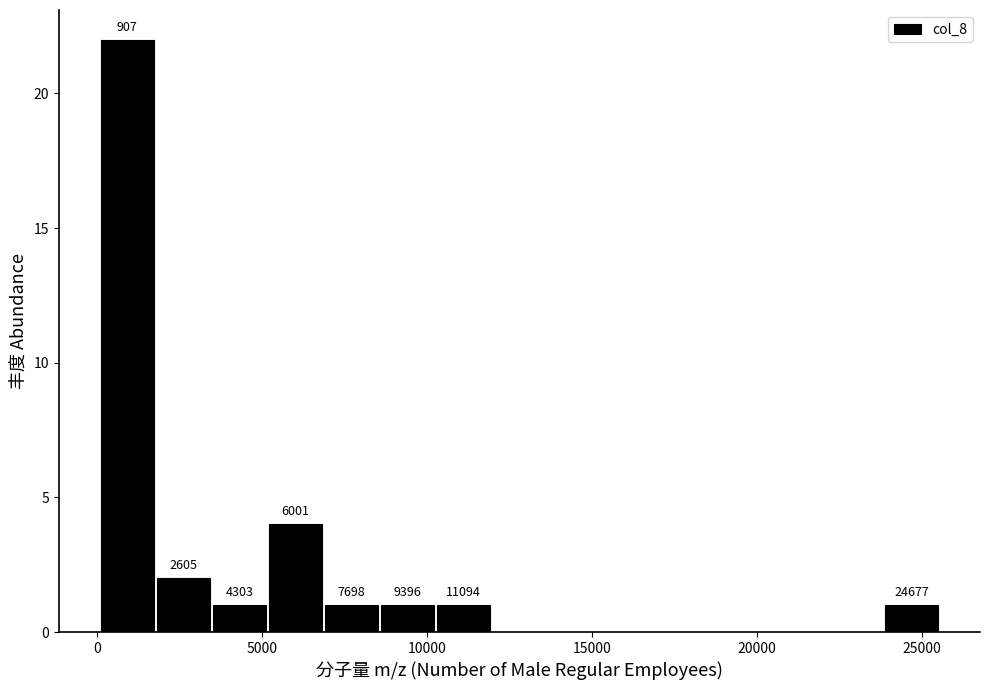

Around what value on the x-axis is the tallest bar? Give the approximate position of its centre, as read against the axis.

1000